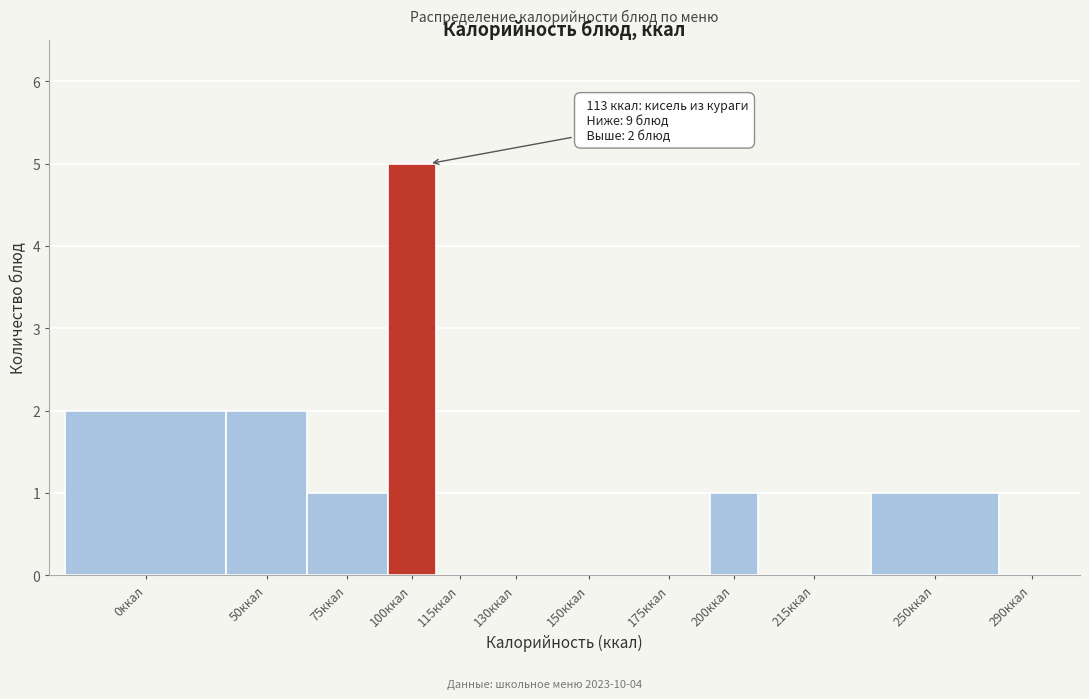

Reading left to right, extract all data points from this chart.

0ккал=2	50ккал=2	75ккал=1	100ккал=5	115ккал=0	130ккал=0	150ккал=0	175ккал=0	200ккал=1	215ккал=0	250ккал=1	290ккал=0